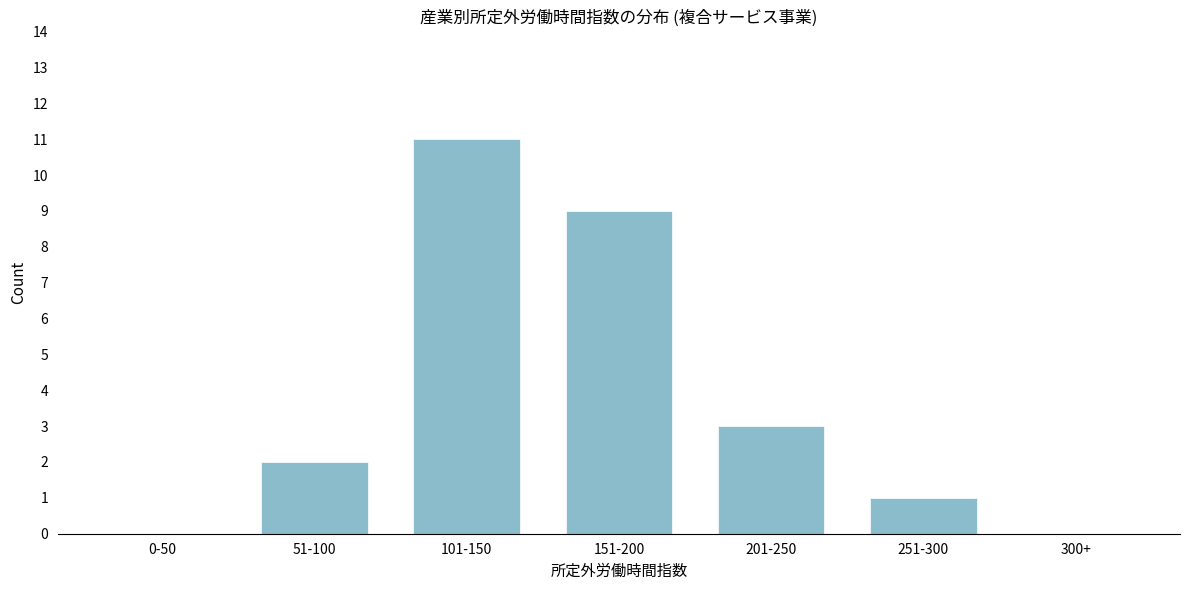

Reading left to right, extract all data points from this chart.

0-50=0	51-100=2	101-150=11	151-200=9	201-250=3	251-300=1	300+=0